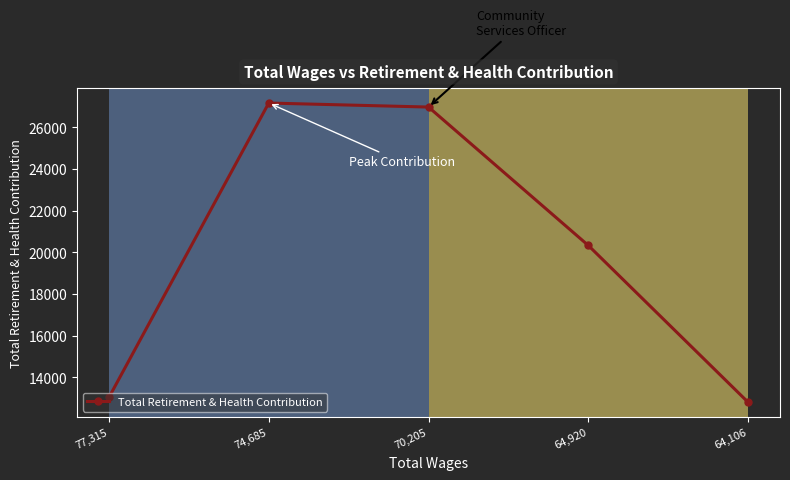

How many points are higher than both their immediate neighbors (excluding endpoints)?

1